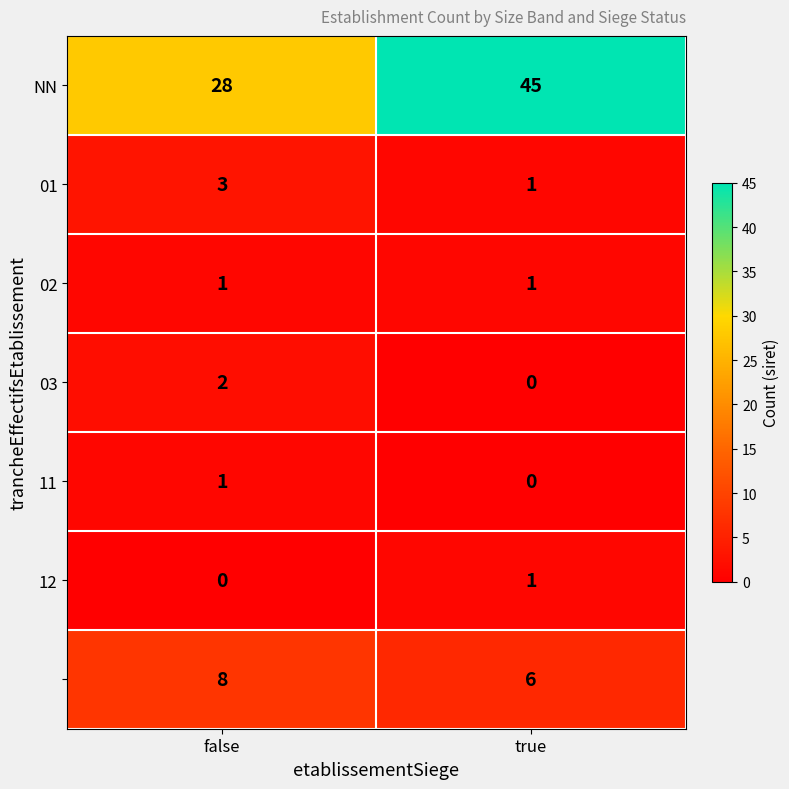

What is the maximum value shown in the chart?

45